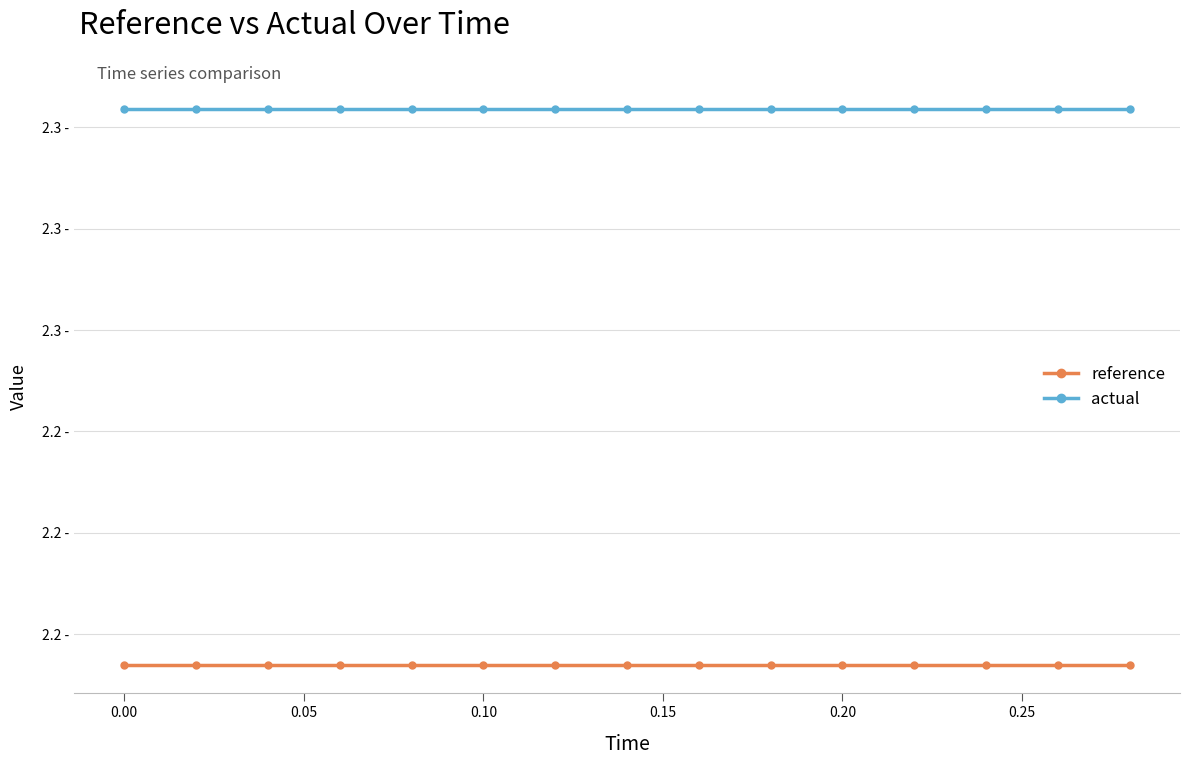

What is the value of the actual point at the 2nd from the left?

2.3